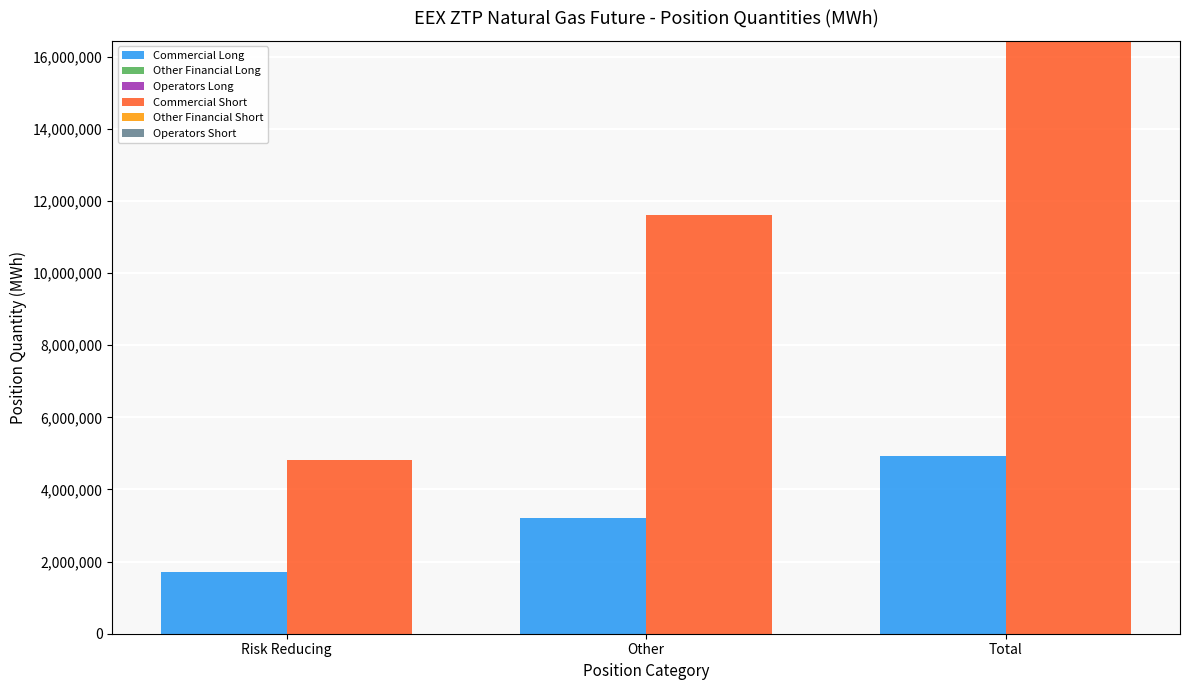

How many series are shown in this chart?

2